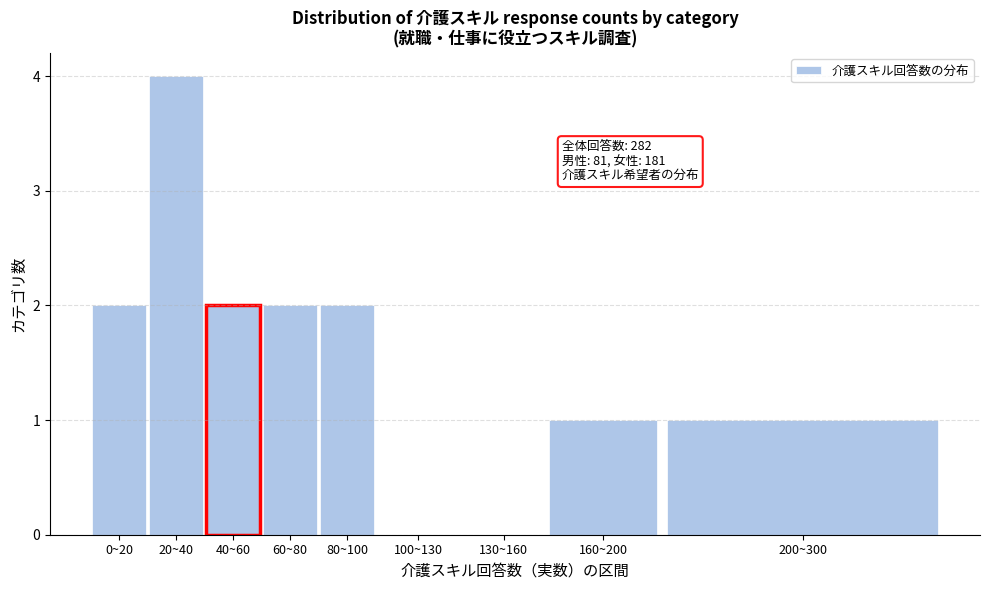

Reading left to right, extract all data points from this chart.

0~20=2	20~40=4	40~60=2	60~80=2	80~100=2	100~130=0	130~160=0	160~200=1	200~300=1